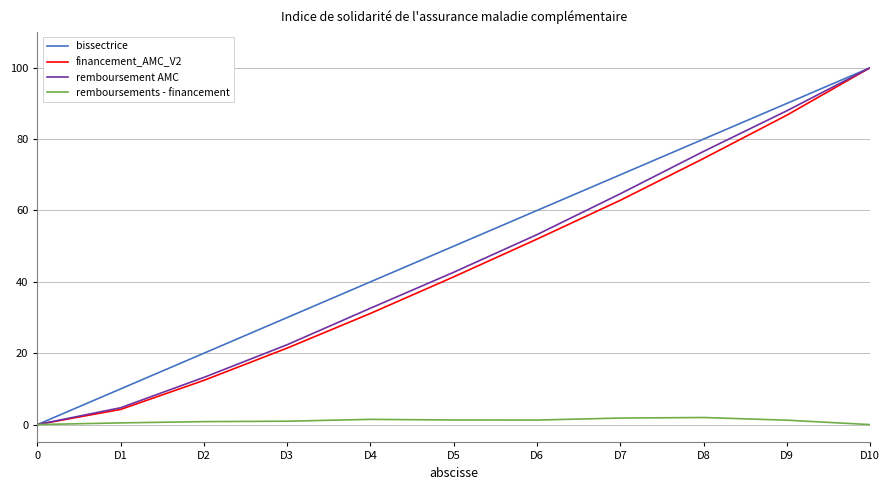

True or false: bissectrice has more than 0 points higher than both neighbors.

False